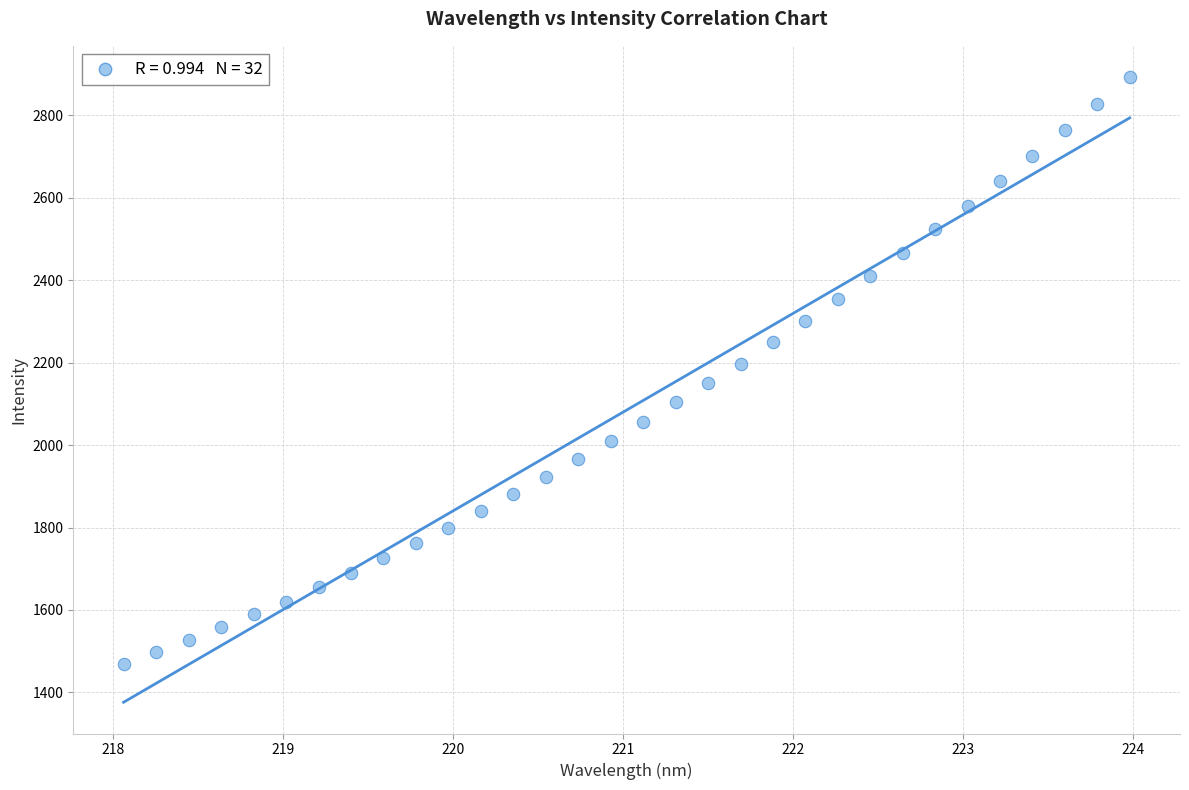

What is the range of Y values (max minus min)?

1422.8